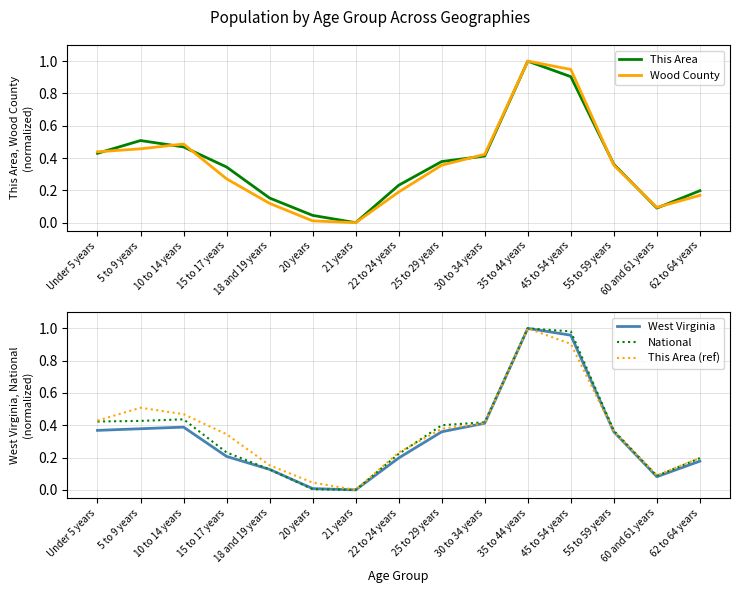

Rank the series at 25 to 29 years from lowest to highest value.

Wood County, West Virginia, This Area, This Area (ref), National